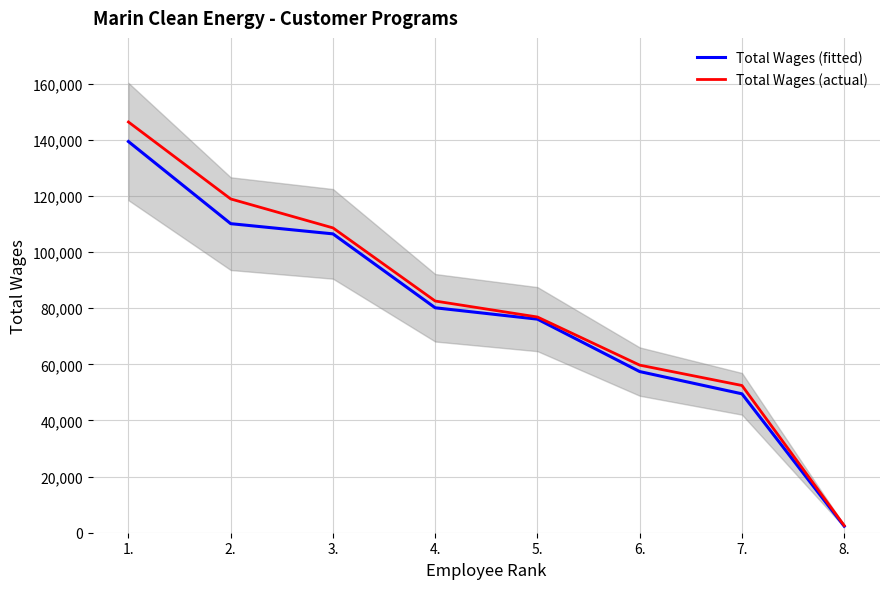

How many data points does each series have?

8